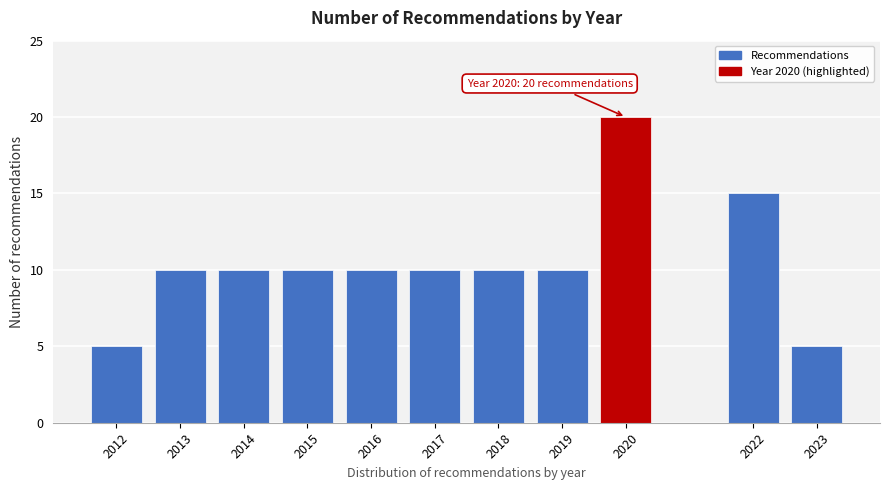

Reading left to right, transcribe all the data shown in this chart.

2012=5	2013=10	2014=10	2015=10	2016=10	2017=10	2018=10	2019=10	2020=20	2022=15	2023=5